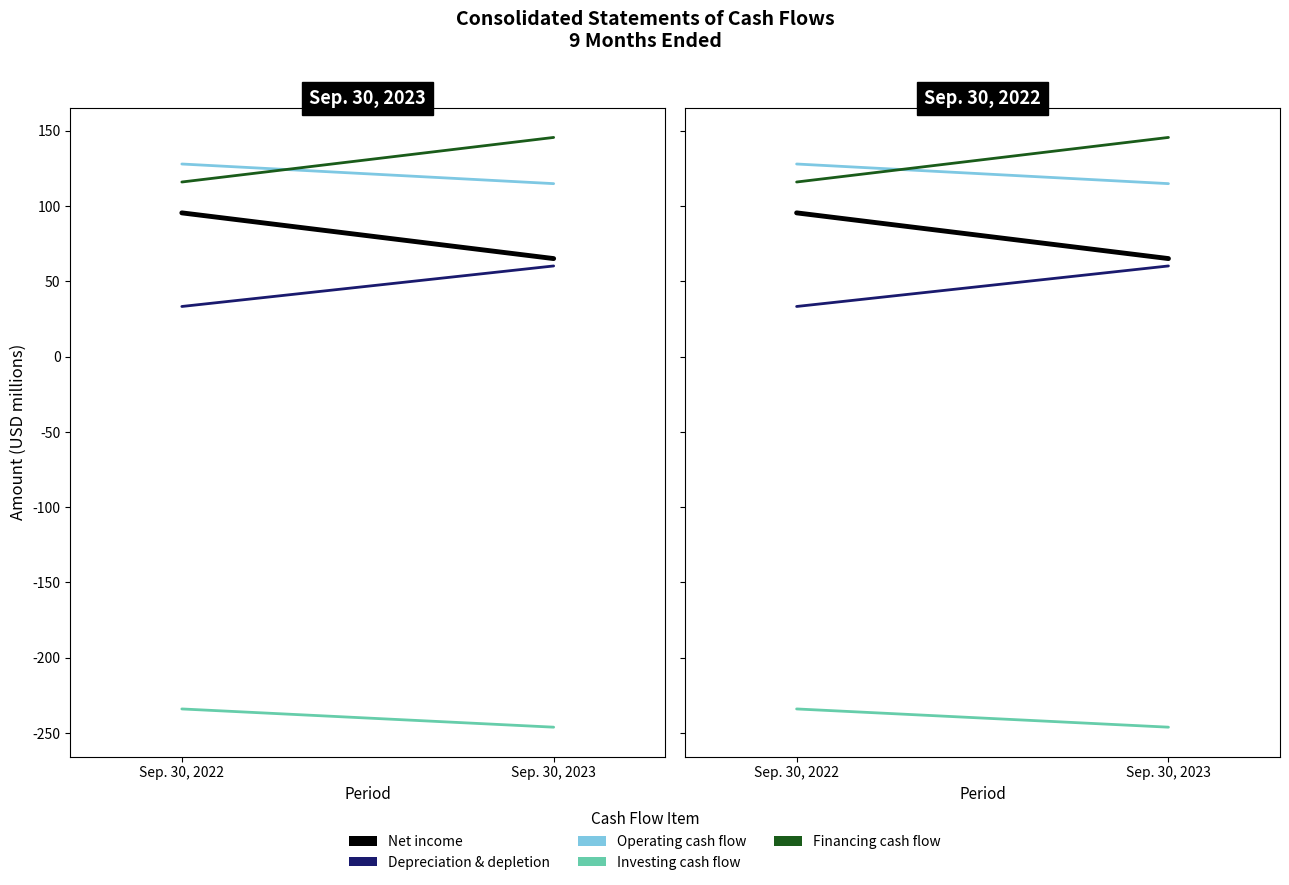

Which series has the largest total across all categories?

Net cash provided by financing activities